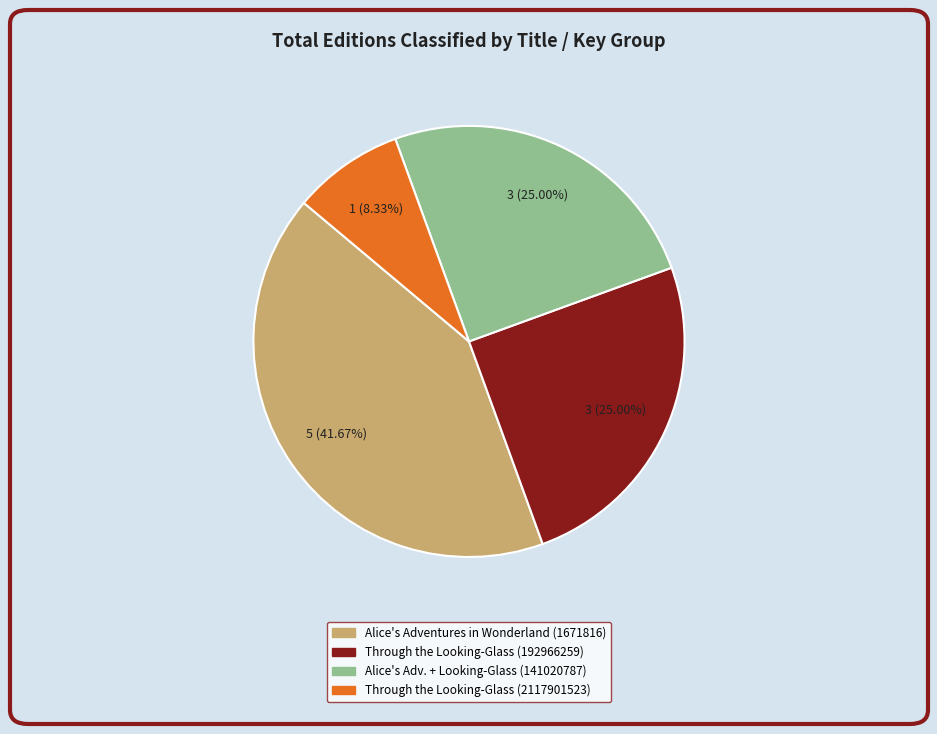

Is there any slice that represents more than half of the pie?

No